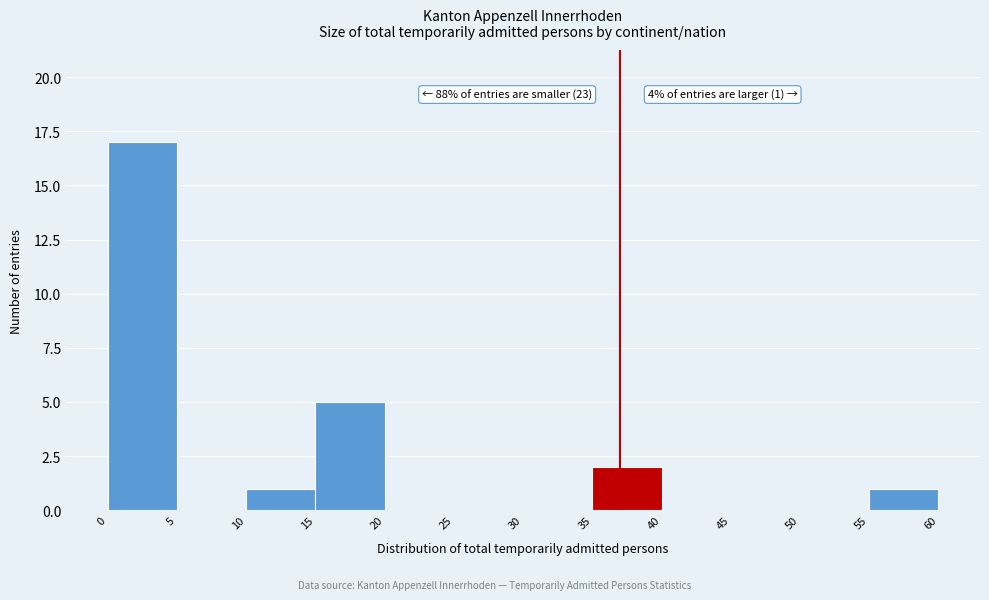

Over which range of the x-axis is the bar tallest?

0 to 5